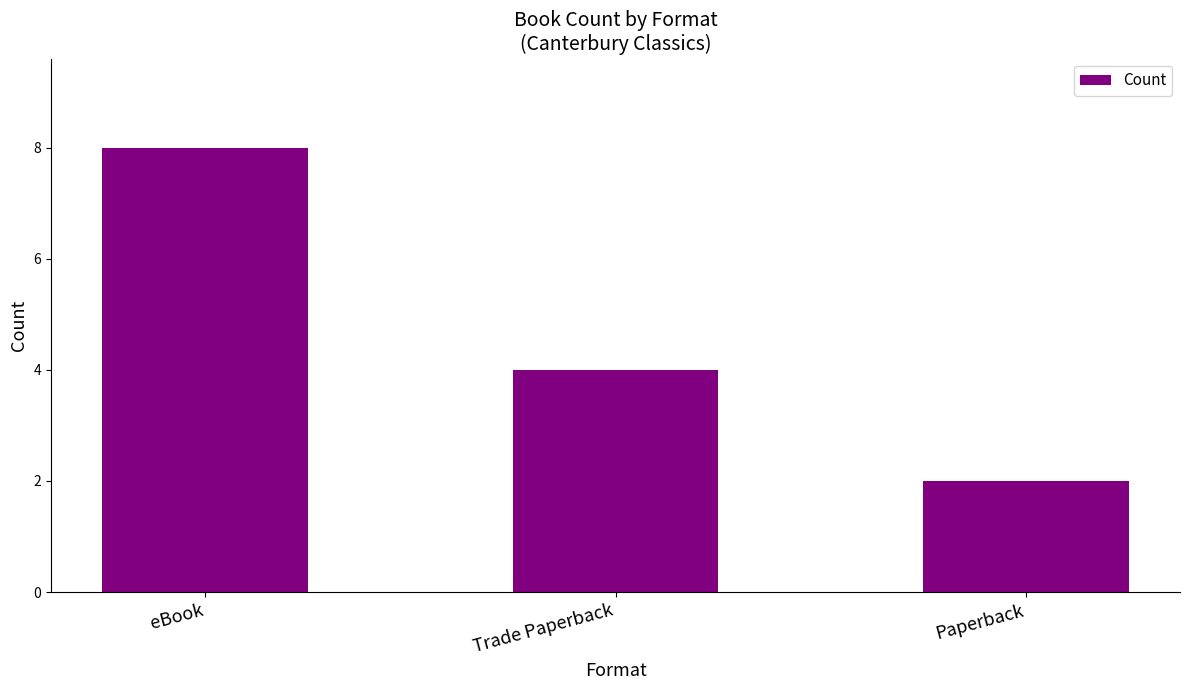

List the labels in order of value, smallest first.

Paperback, Trade Paperback, eBook